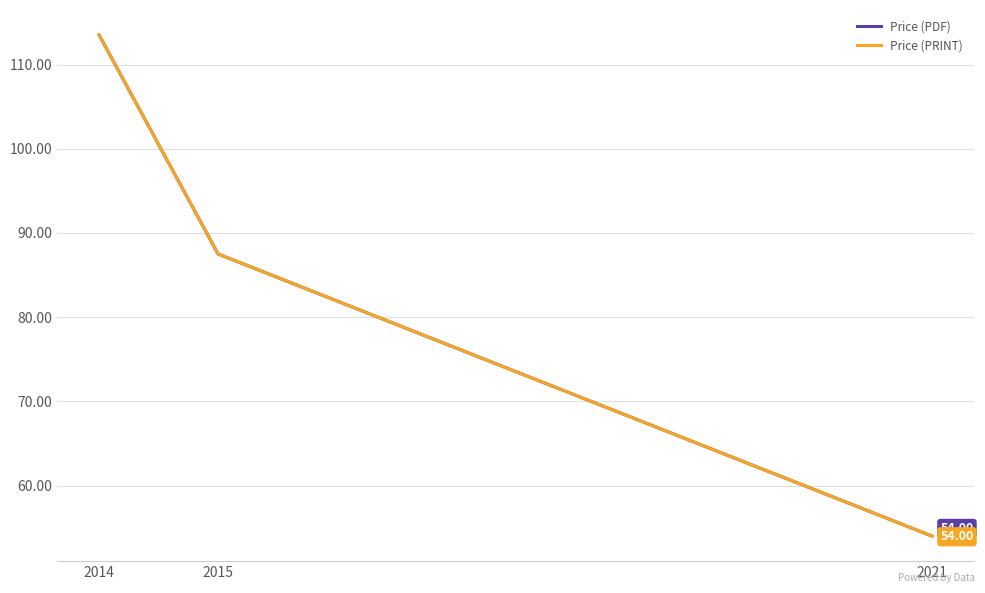

Does the chart have visible grid lines?

Yes